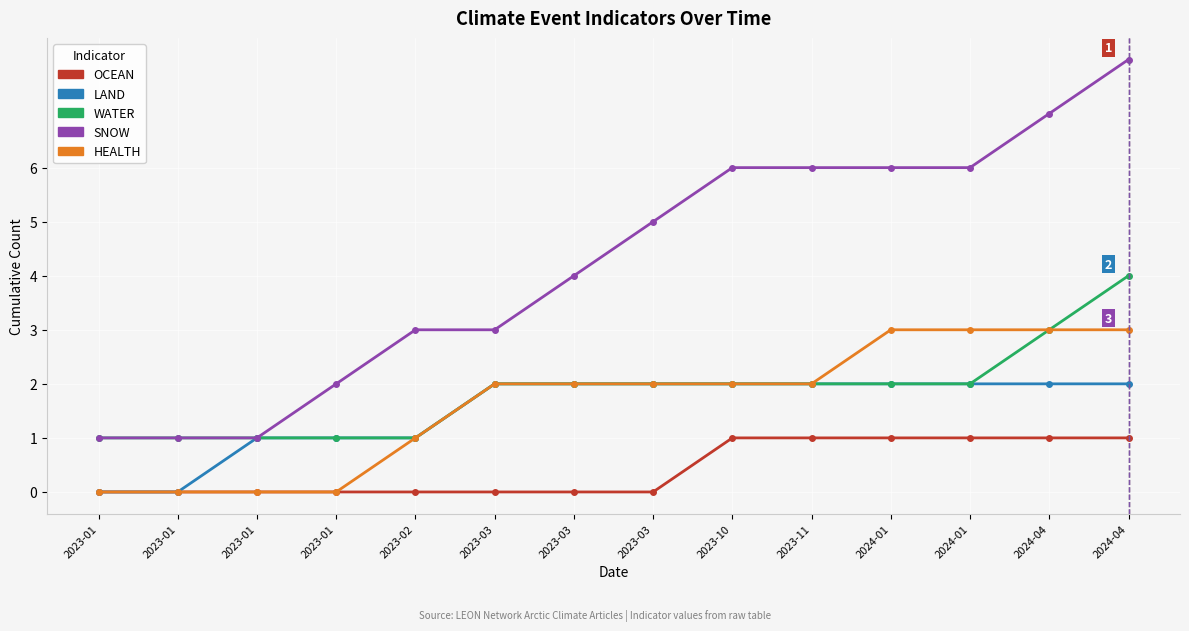

Count the number of data series in this chart.

5